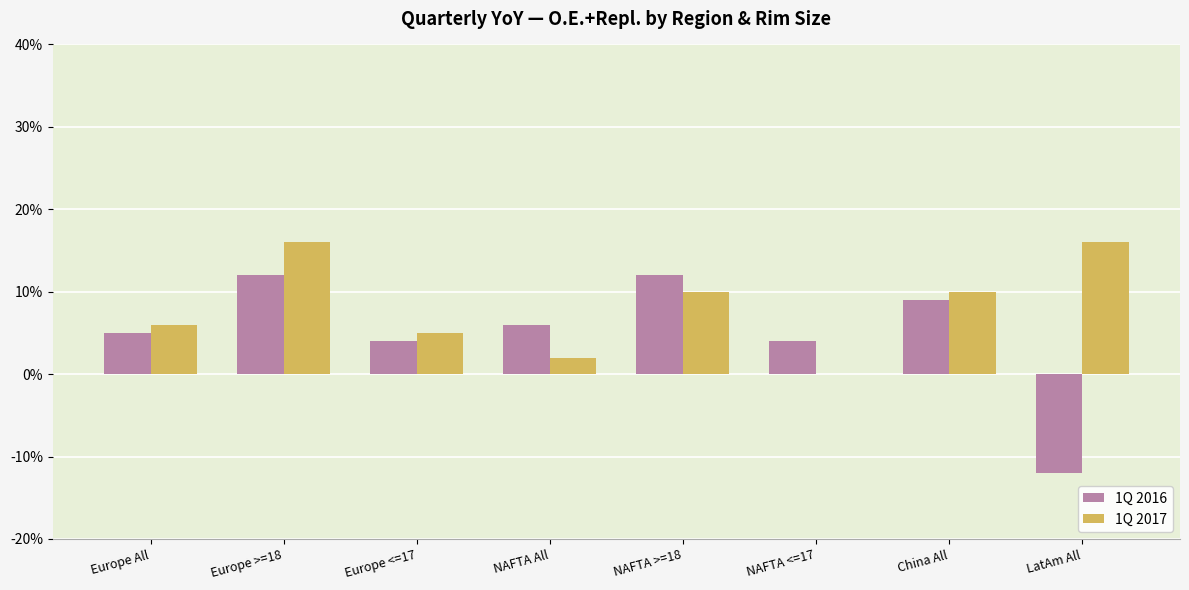

What are all the series names shown in the legend?

1Q 2016, 1Q 2017